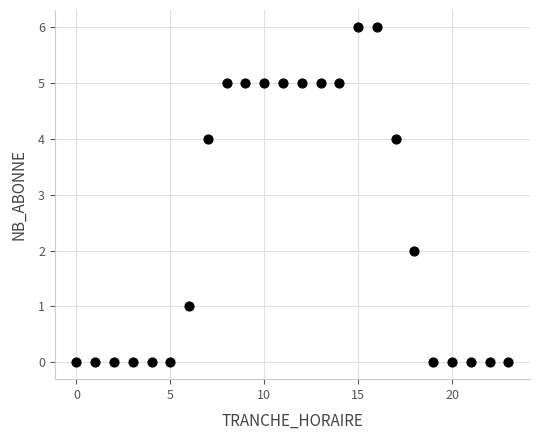

What is the range of Y values (max minus min)?

6